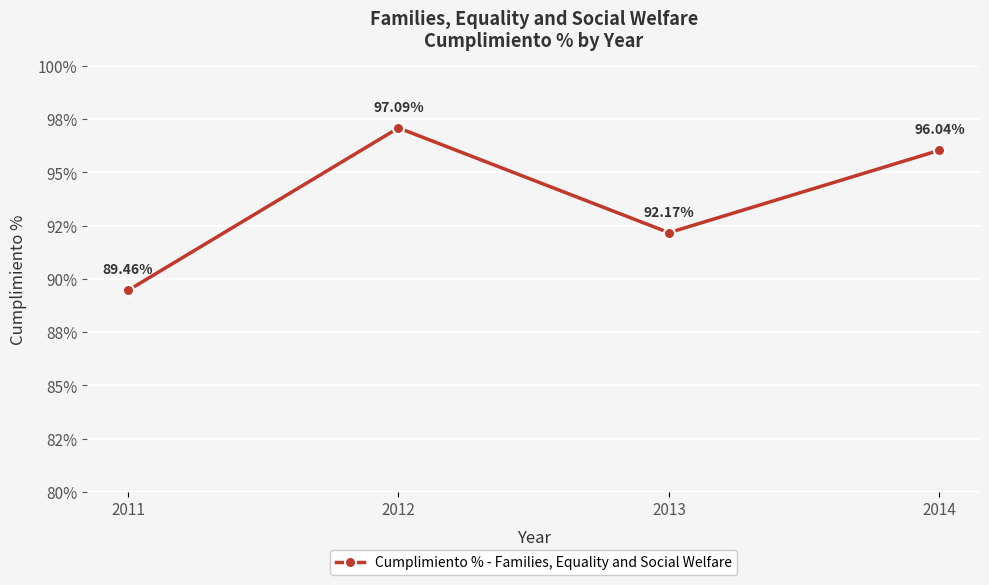

Is this an area chart (filled region under the line)?

No